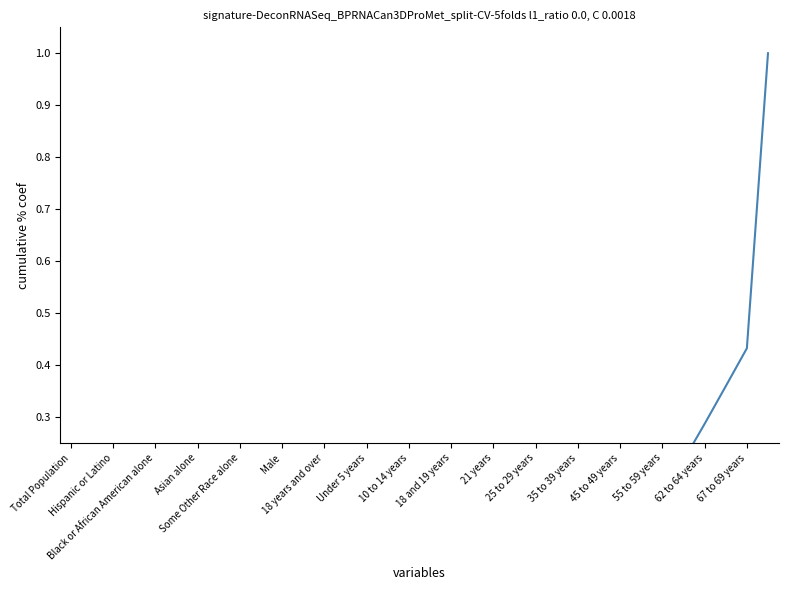

Which category has the lowest value across all series?

Total Population